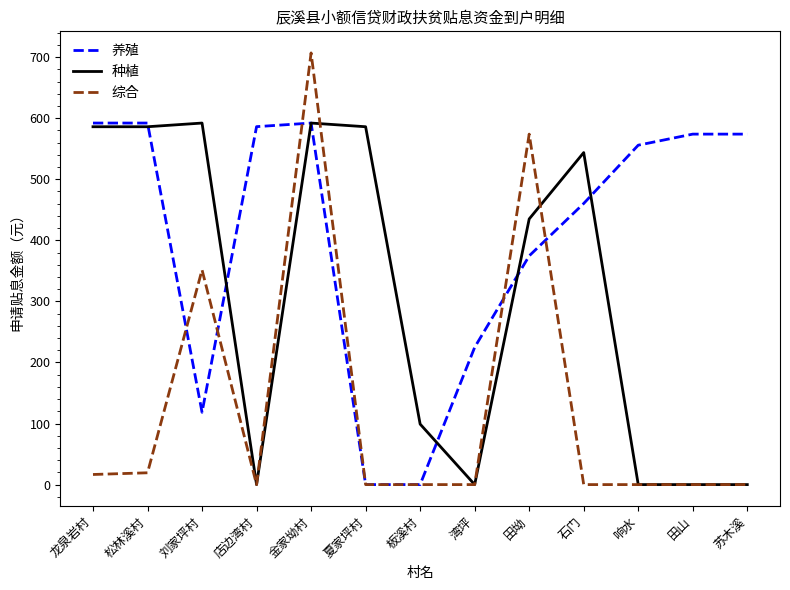

Read the 种植 value at 夏家坪村.

586.0